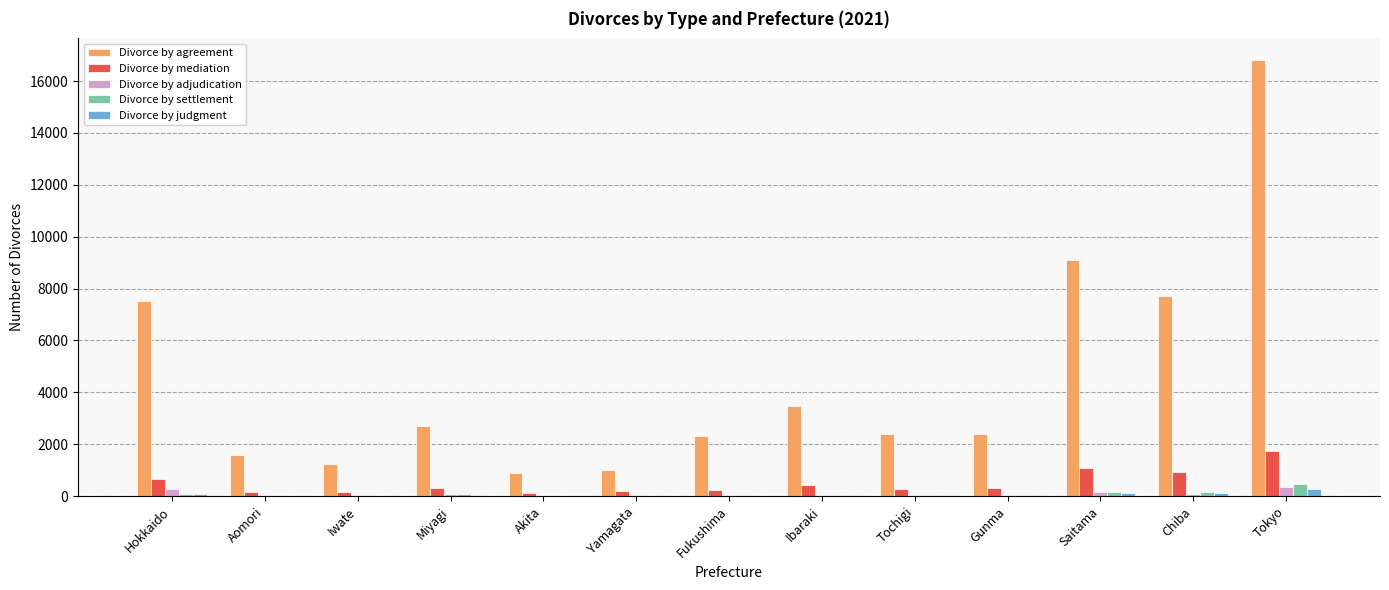

True or false: Divorce by mediation has a value of 676 at Hokkaido.

True